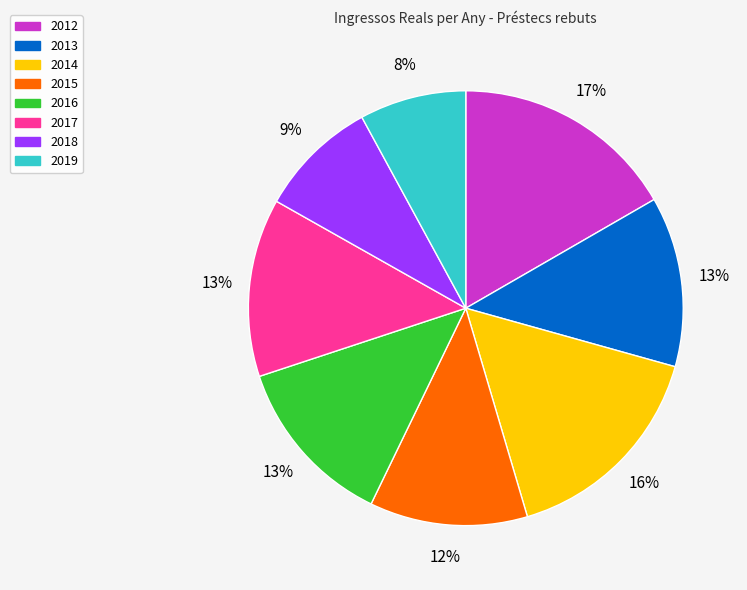

What is the largest slice in the pie chart?

2012